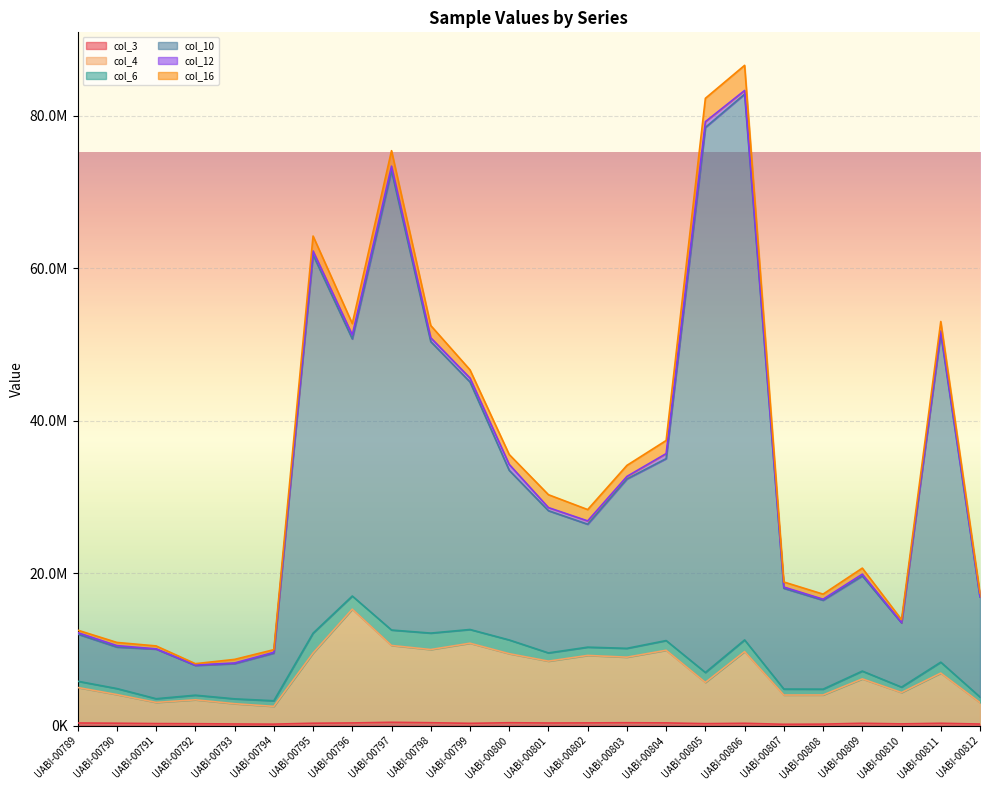

True or false: col_10 and col_4 cross at least once.

False